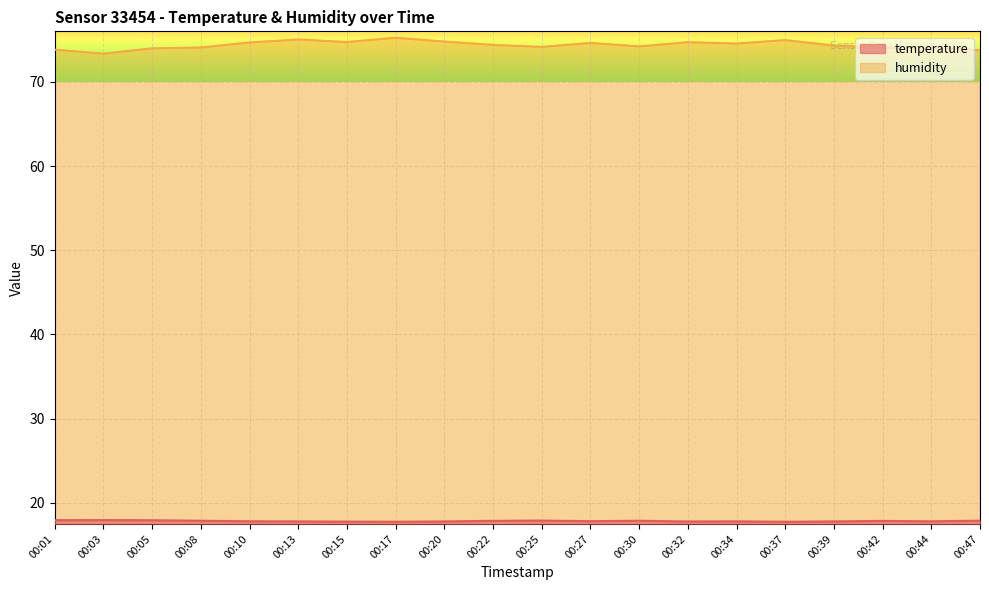

List the series in order of their overall mean, lowest first.

temperature, humidity